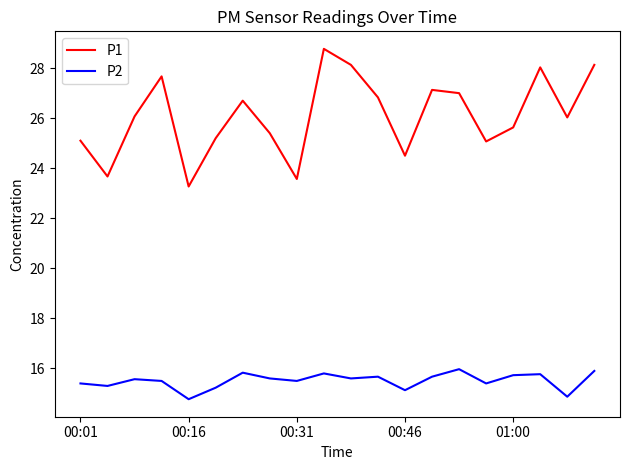

True or false: P2 and P1 cross at least once.

False